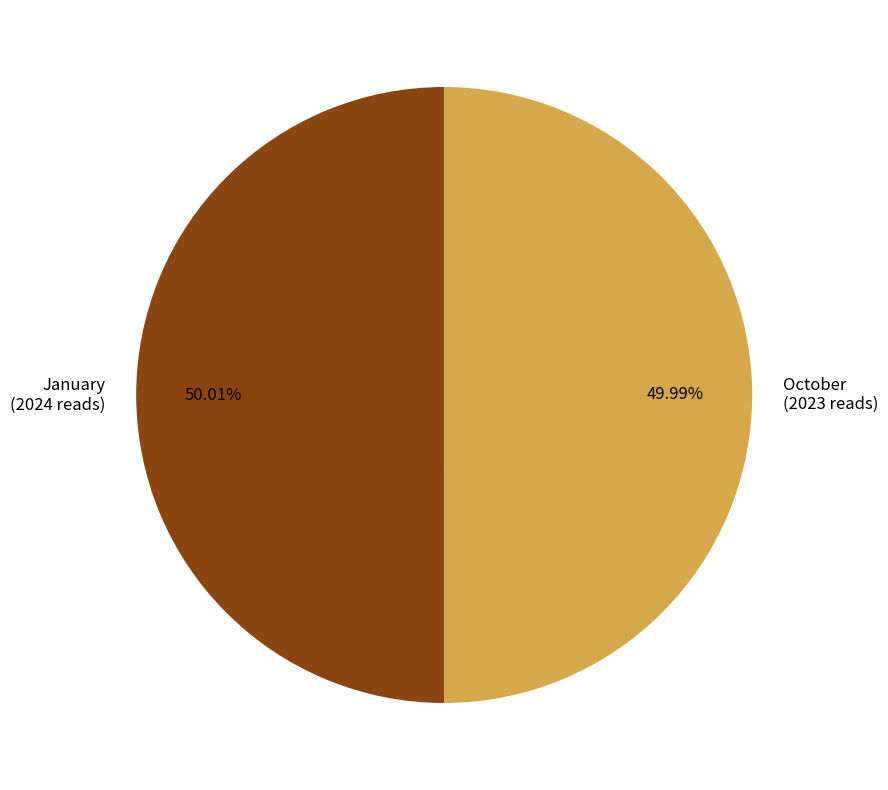

What percentage is the October slice, to the nearest percent?

50%